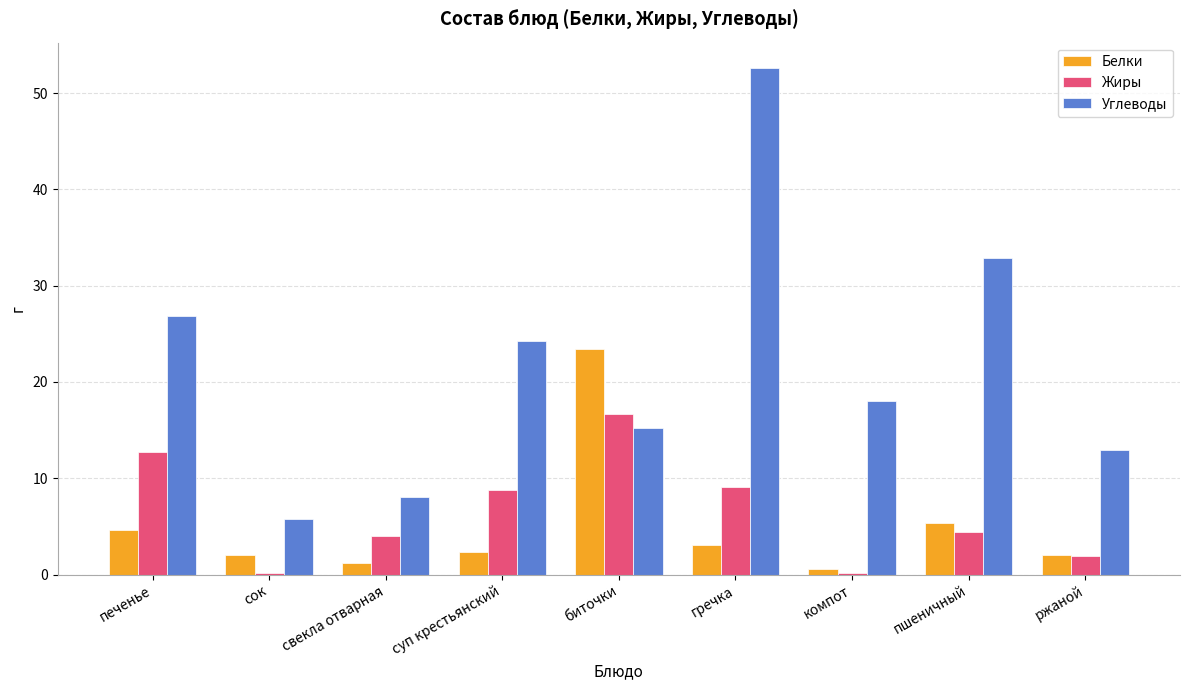

List the series in order of their peak value, lowest first.

Жиры, Белки, Углеводы